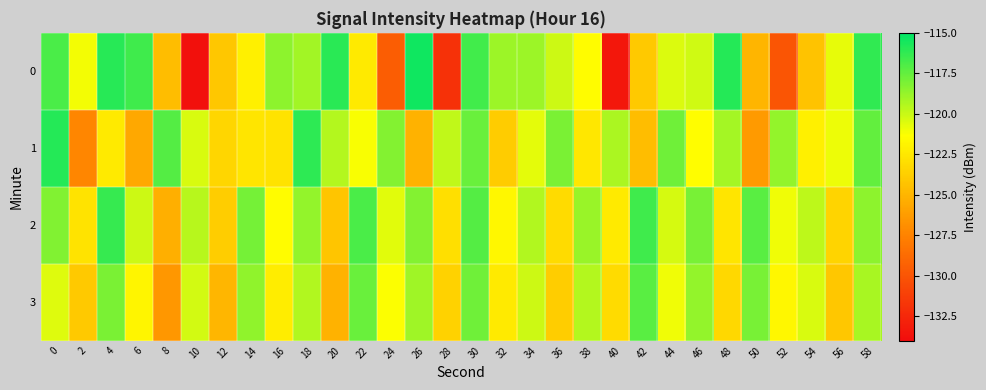

List the series in order of their peak value, highest first.

0, 1, 2, 3